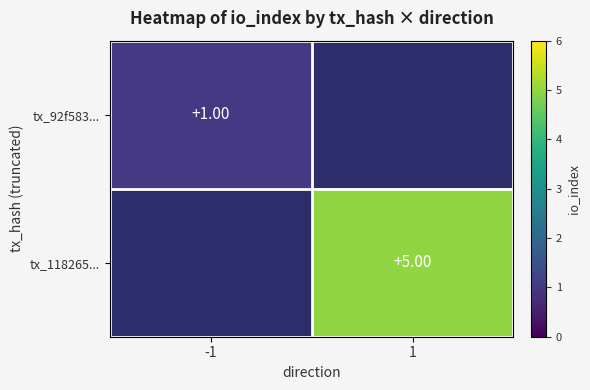

How many series are shown in this chart?

2